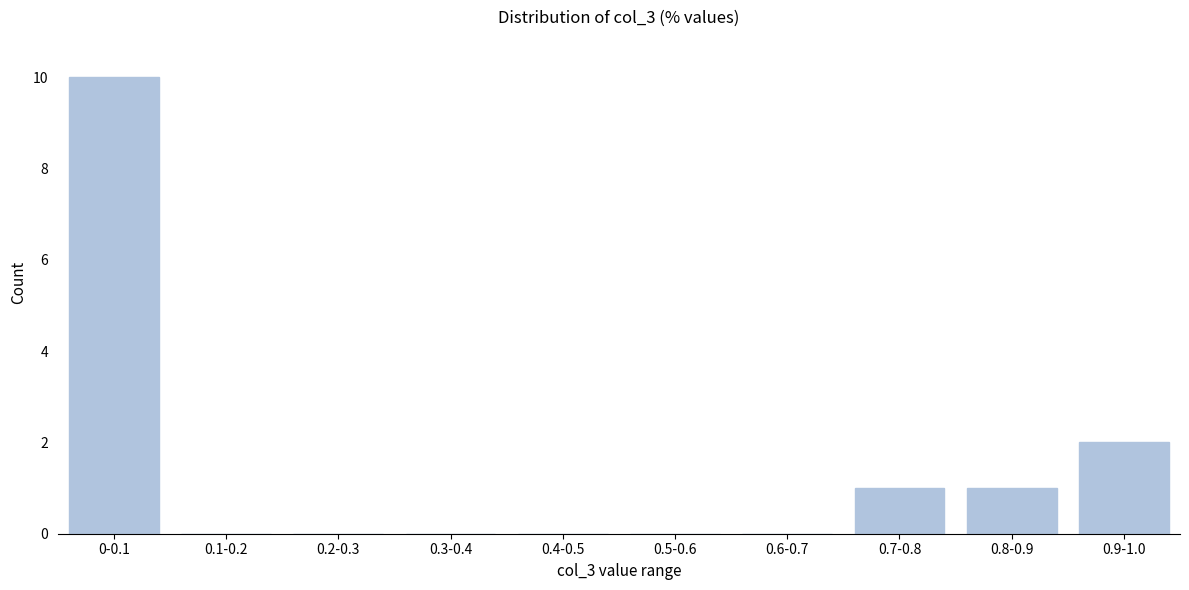

Reading left to right, what are all the values shown in this chart?

0-0.1=10	0.1-0.2=0	0.2-0.3=0	0.3-0.4=0	0.4-0.5=0	0.5-0.6=0	0.6-0.7=0	0.7-0.8=1	0.8-0.9=1	0.9-1.0=2